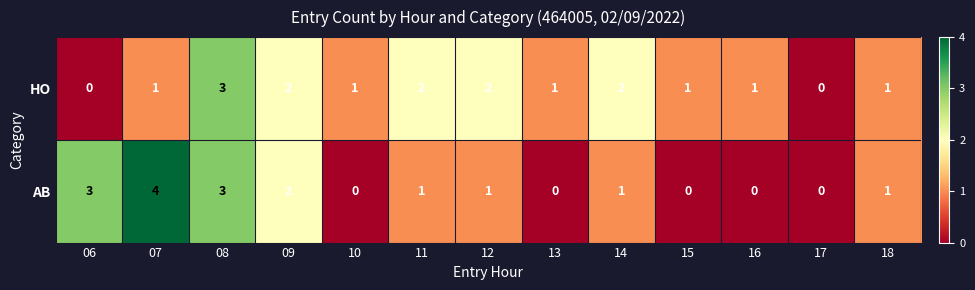

Reading left to right, list all the values displayed in this chart.

HO: 06=0	07=1	08=3	09=2	10=1	11=2	12=2	13=1	14=2	15=1	16=1	17=0	18=1
AB: 06=3	07=4	08=3	09=2	10=0	11=1	12=1	13=0	14=1	15=0	16=0	17=0	18=1